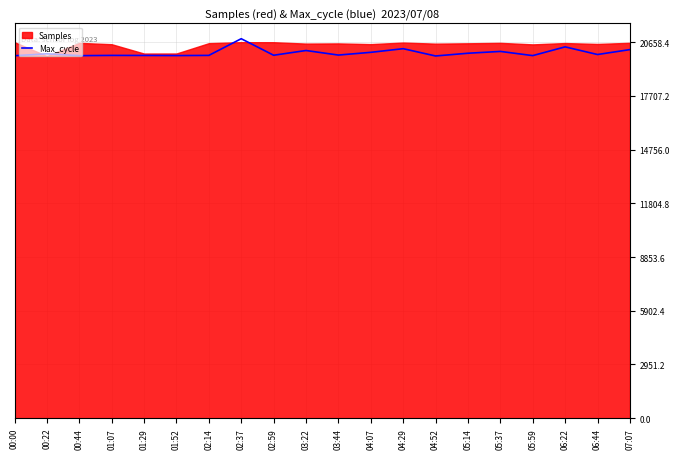

What is the minimum value shown in the chart?

19900